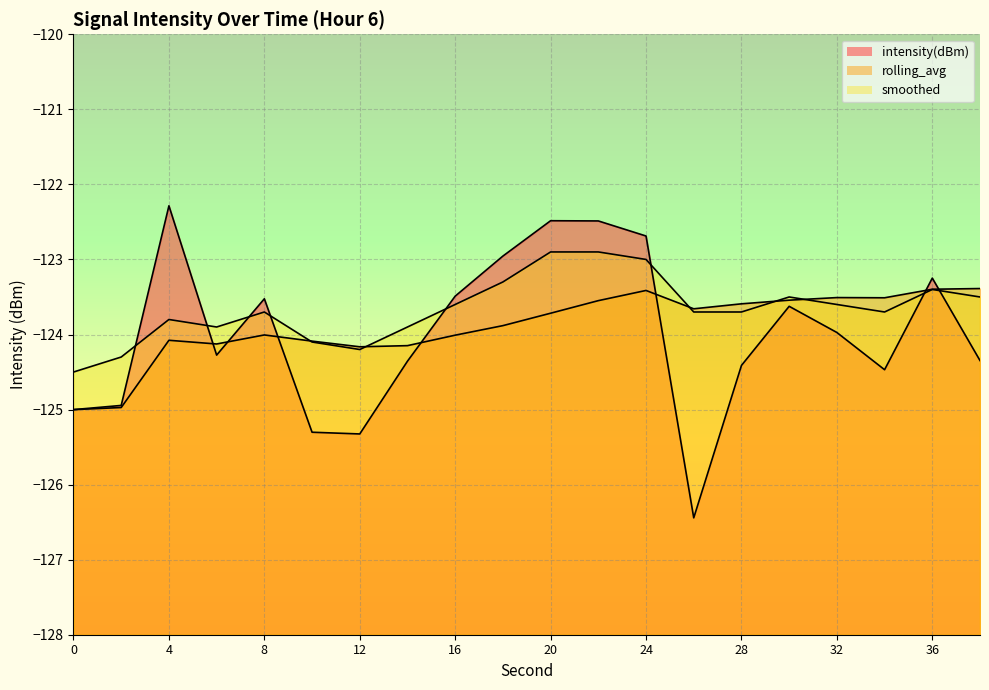

List the series in order of their overall mean, highest first.

smoothed, rolling_avg, intensity(dBm)